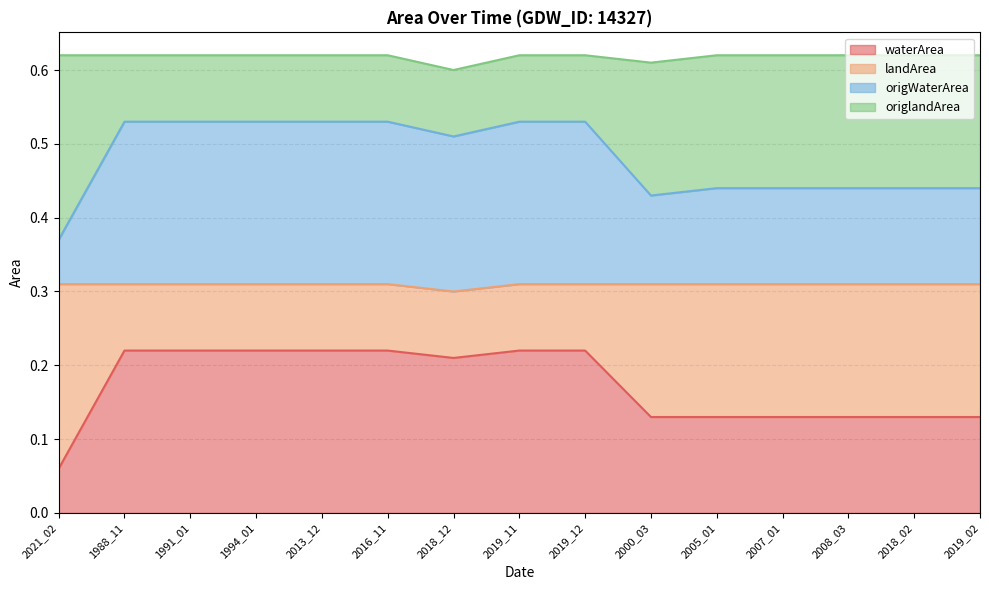

At which label does waterArea reach its minimum?

2021_02